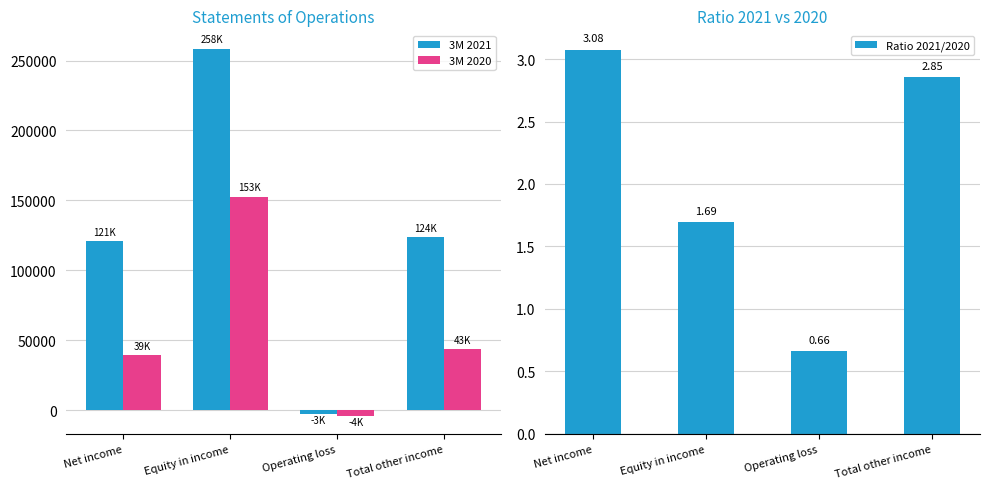

List the series in order of their peak value, highest first.

3M 2021, 3M 2020, Ratio 2021/2020